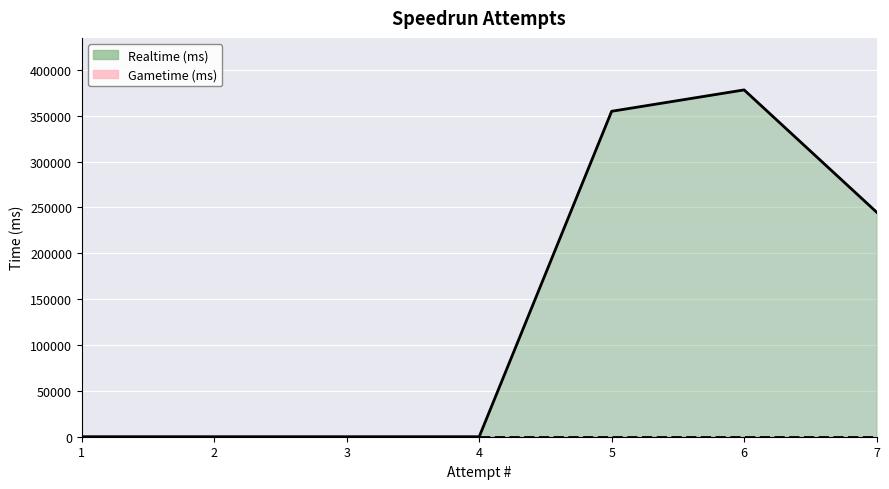

At which category does the chart reach its peak across all series?

6